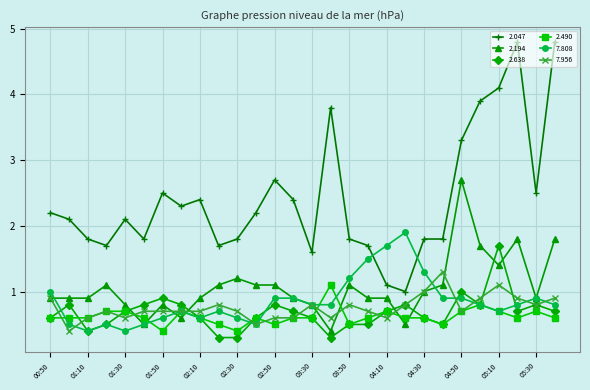

Which series has the widest spread of values?

2.047